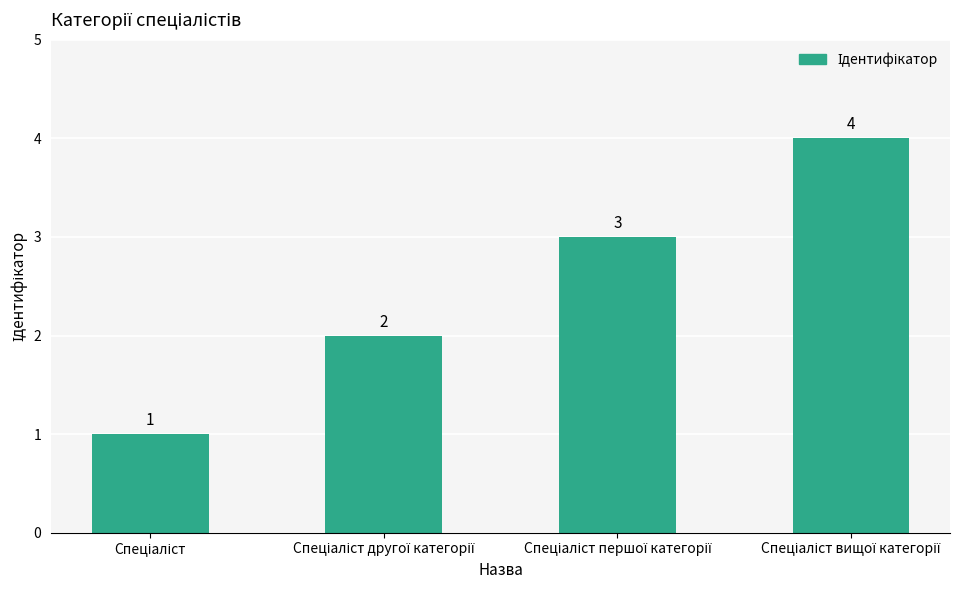

What is the greatest value displayed?

4